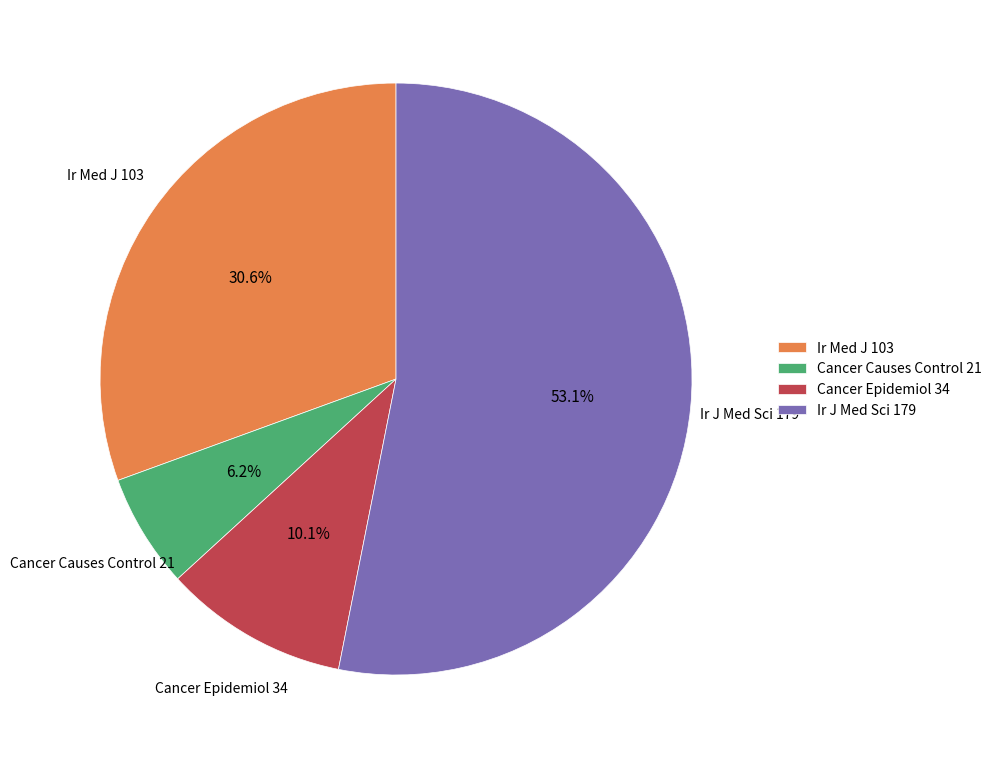

Which slice represents more than half of the pie?

Ir J Med Sci 179